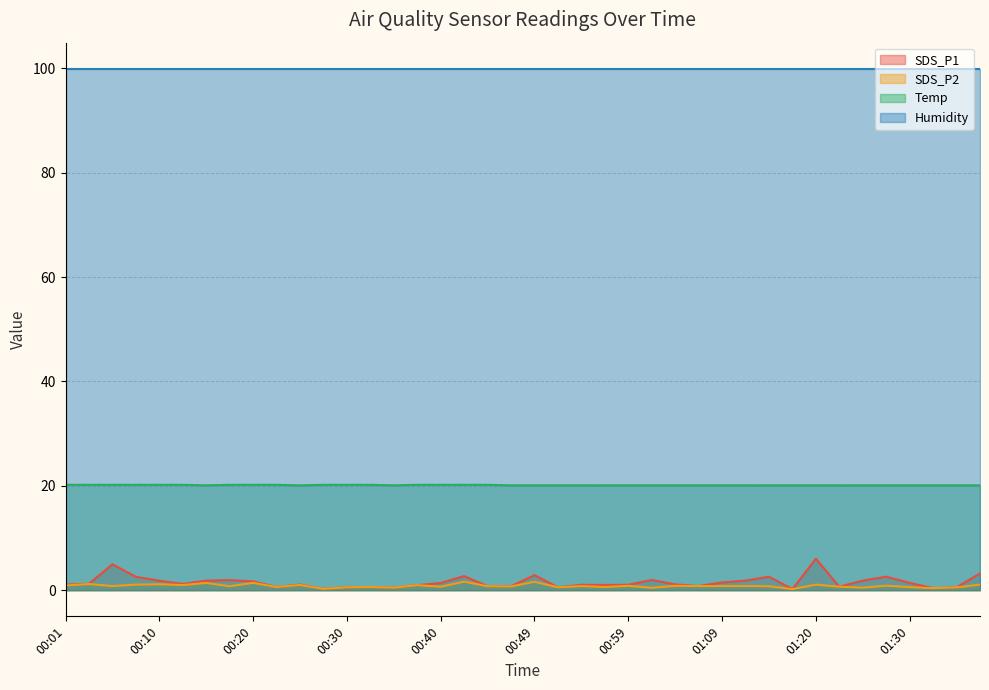

What is the difference between the highest and lowest values at 00:01?

99.0